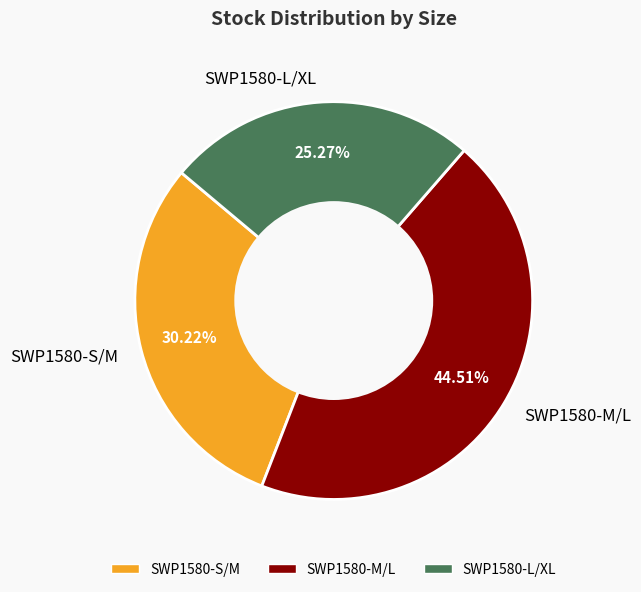

To the nearest percent, what is the difference between the largest and smallest slice percentages?

19%